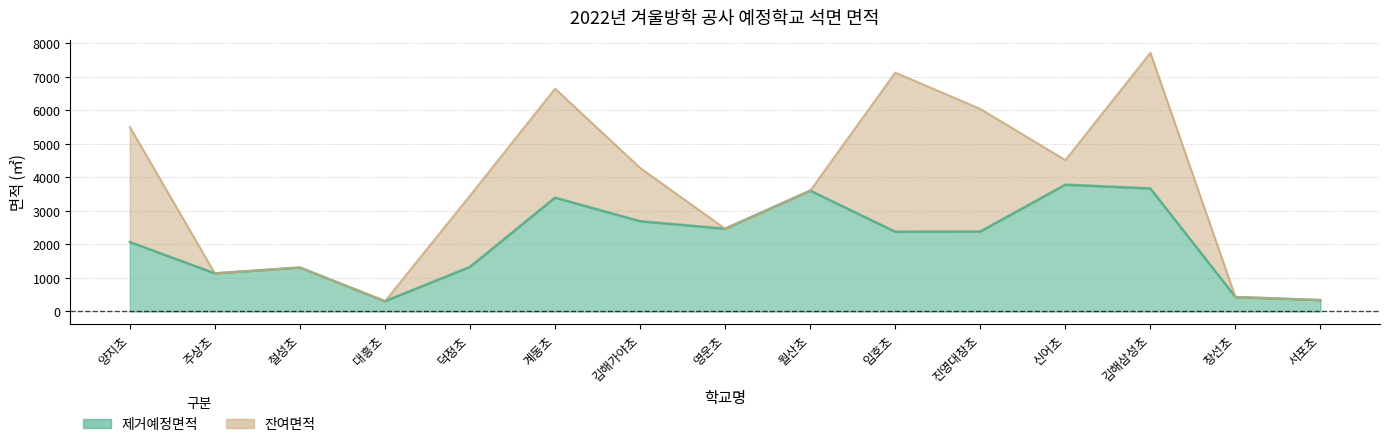

Reading right to left, extract all data points from this chart.

340.0	432.0	3672.0	3784.0	2386.0	2380.0	3605.0	2470.0	2693.0	3397.0	1331.0	306.9	1312.0	1138.0	2073.0